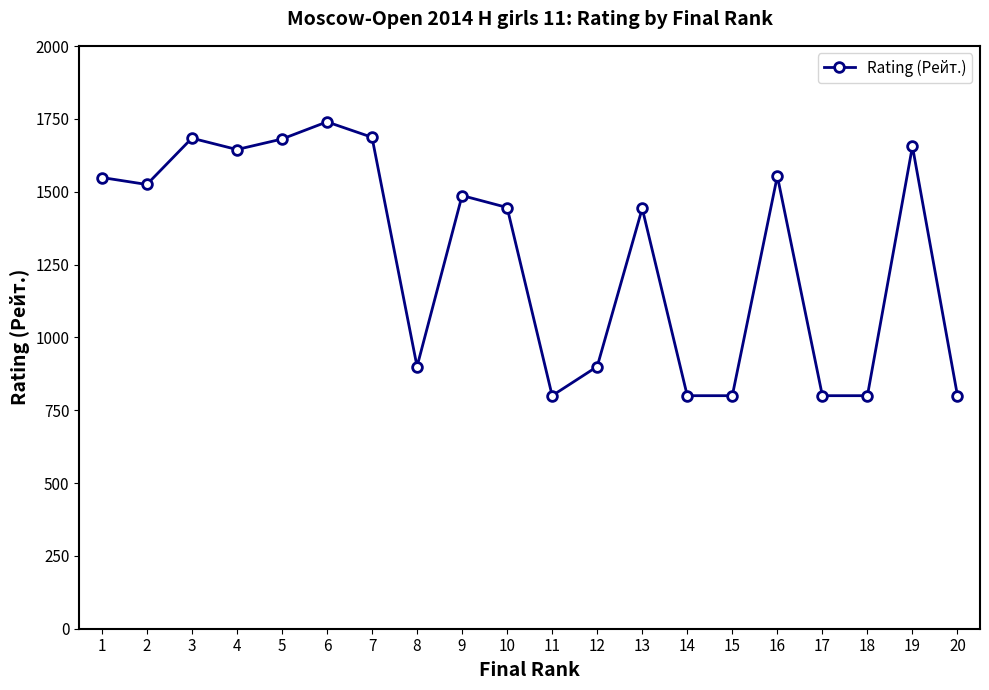

What is the change in value from 2 to 4?

+120